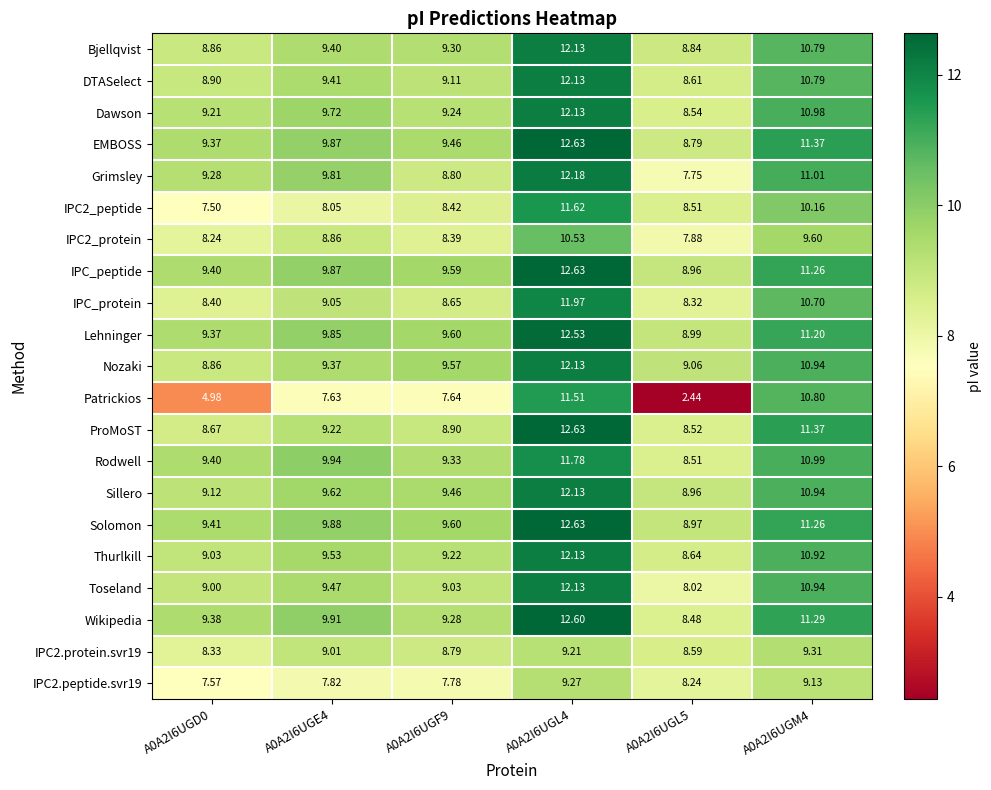

Is the value of Bjellqvist at A0A2I6UGL5 greater than the value of ProMoST at A0A2I6UGE4?

No